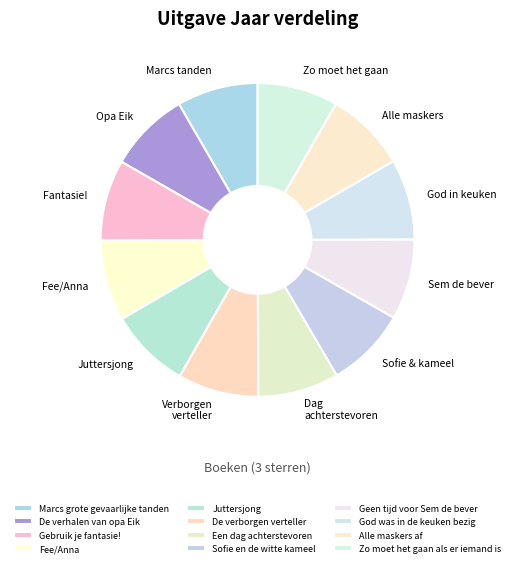

Which slice is the largest?

Marcs grote gevaarlijke tanden